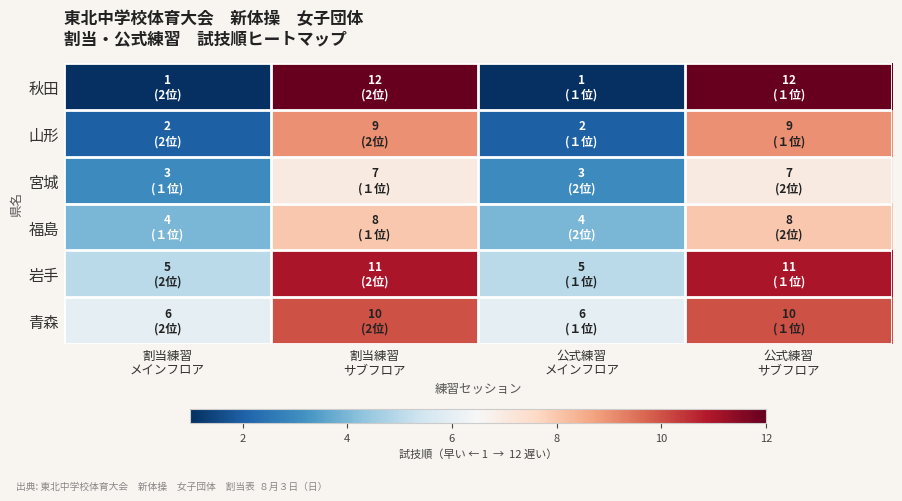

Reading left to right, what are all the values shown in this chart?

秋田: 割当練習
メインフロア=1	割当練習
サブフロア=12	公式練習
メインフロア=1	公式練習
サブフロア=12
山形: 割当練習
メインフロア=2	割当練習
サブフロア=9	公式練習
メインフロア=2	公式練習
サブフロア=9
宮城: 割当練習
メインフロア=3	割当練習
サブフロア=7	公式練習
メインフロア=3	公式練習
サブフロア=7
福島: 割当練習
メインフロア=4	割当練習
サブフロア=8	公式練習
メインフロア=4	公式練習
サブフロア=8
岩手: 割当練習
メインフロア=5	割当練習
サブフロア=11	公式練習
メインフロア=5	公式練習
サブフロア=11
青森: 割当練習
メインフロア=6	割当練習
サブフロア=10	公式練習
メインフロア=6	公式練習
サブフロア=10